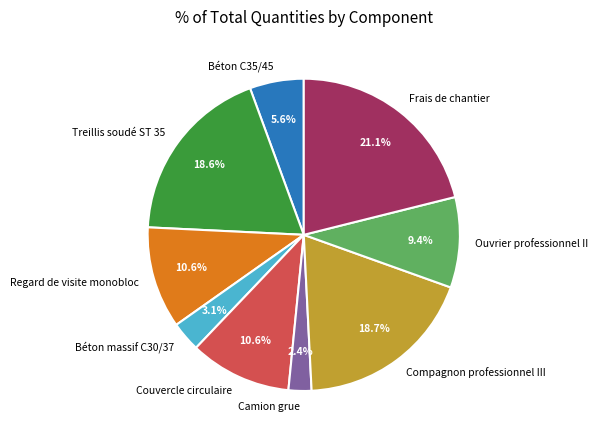

To the nearest percent, what is the difference between the Béton massif C30/37 and Camion grue slice percentages?

1%